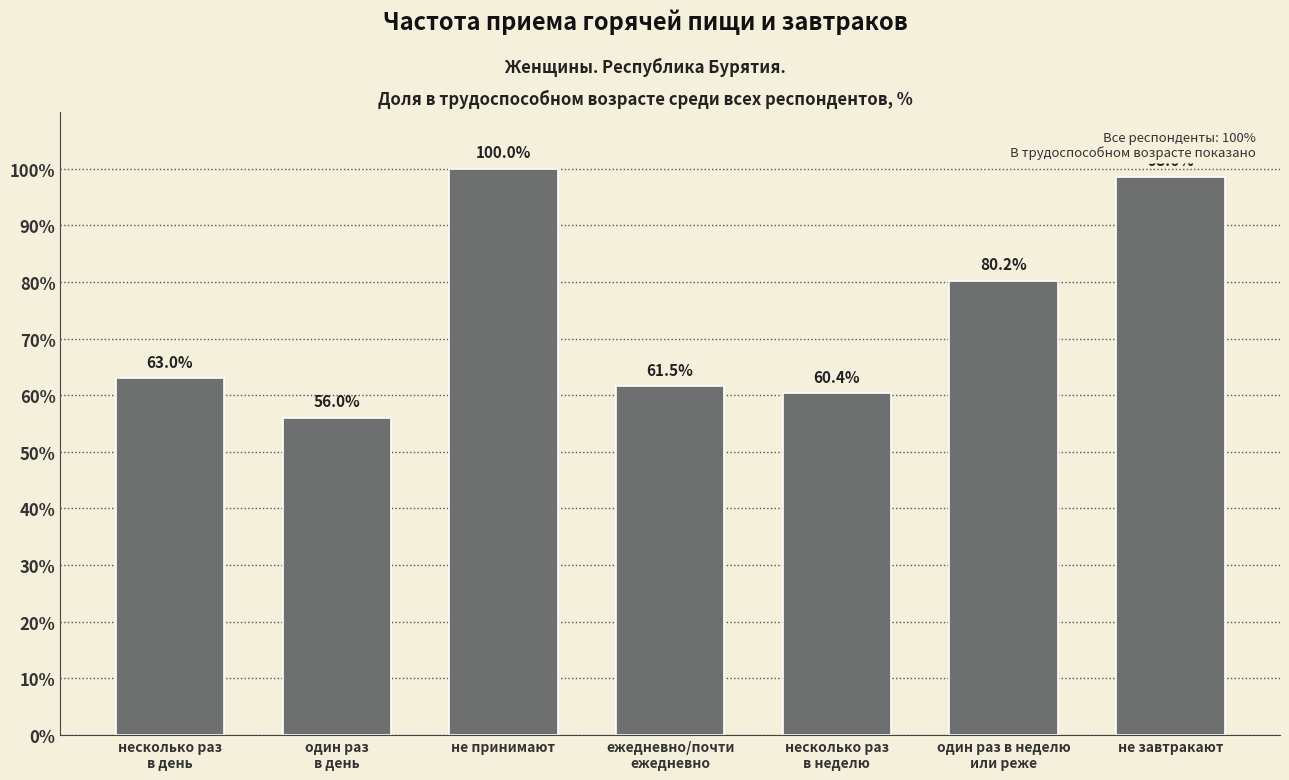

At which category does the chart reach its peak across all series?

не принимают